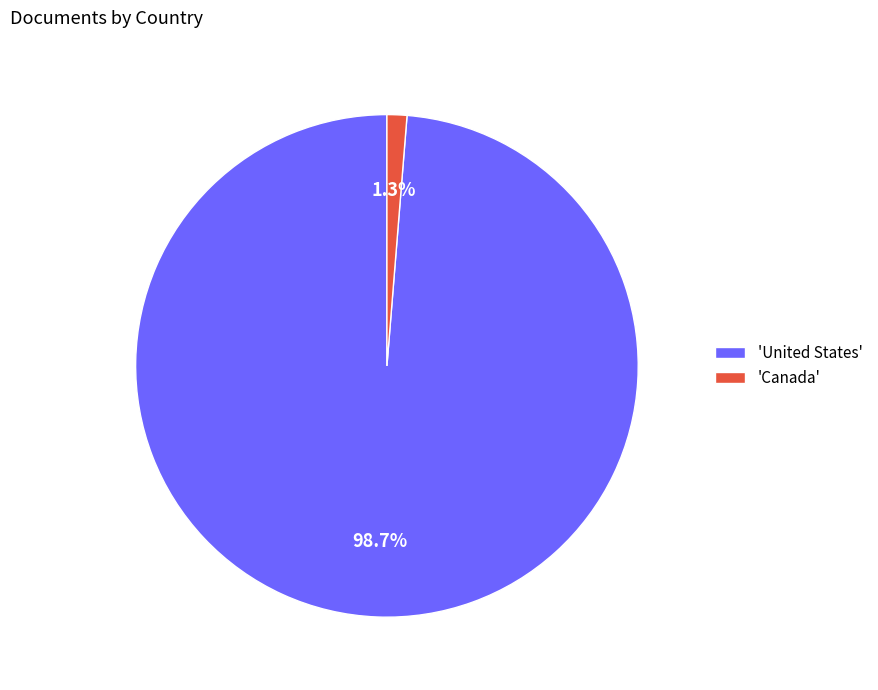

Is there any slice that represents more than half of the pie?

Yes